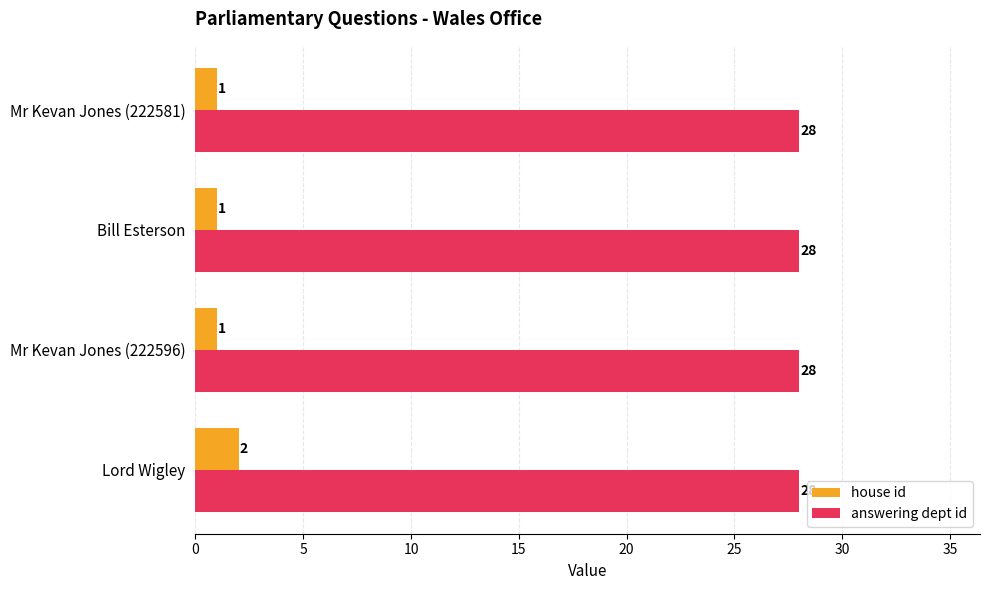

The value of answering dept id at Bill Esterson is 38. True or false?

False